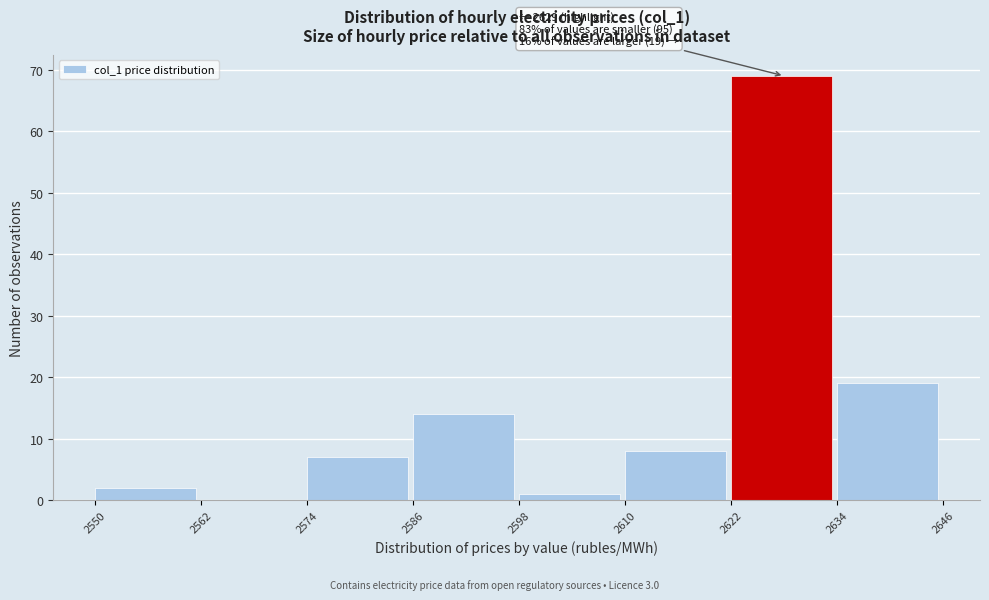

Over which range of the x-axis is the bar tallest?

2622 to 2634